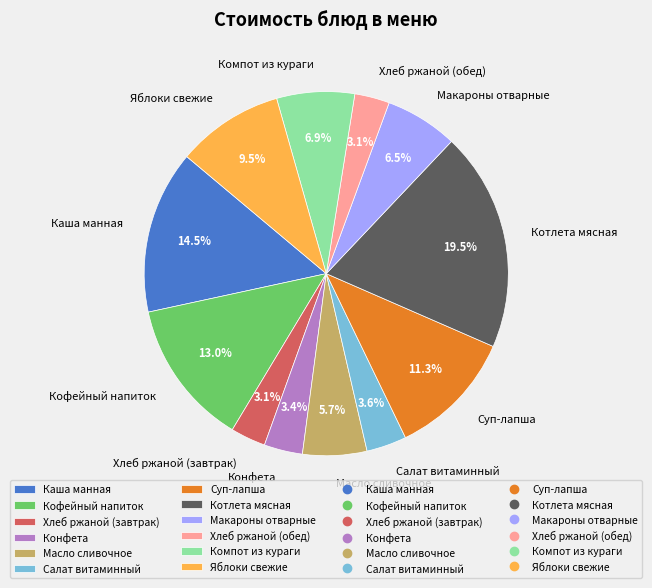

Combined, what portion of the pie is Кофейный напиток and Компот из кураги?

19.9%